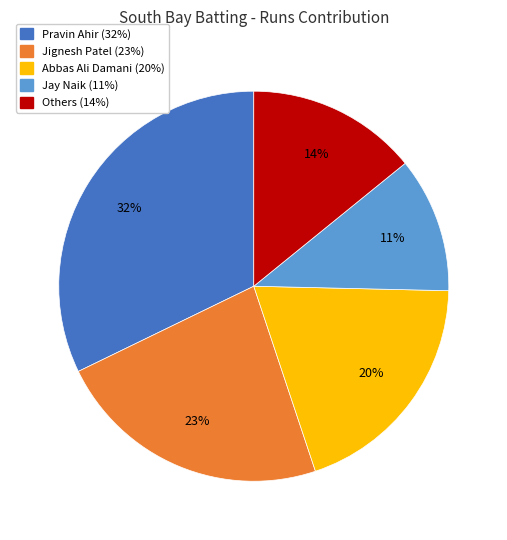

Does any single category account for the majority?

No